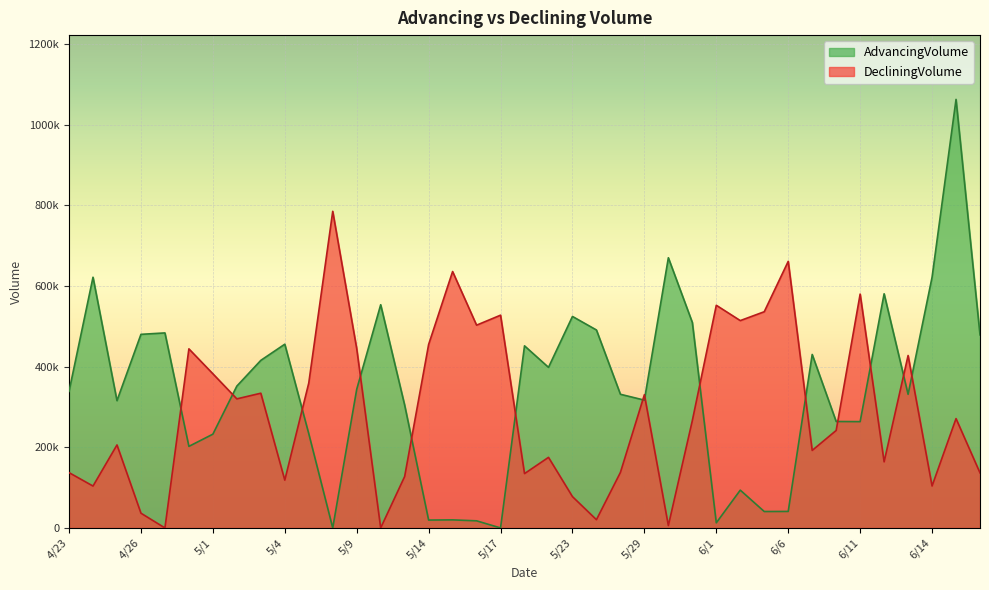

How many lines are shown in the chart?

2